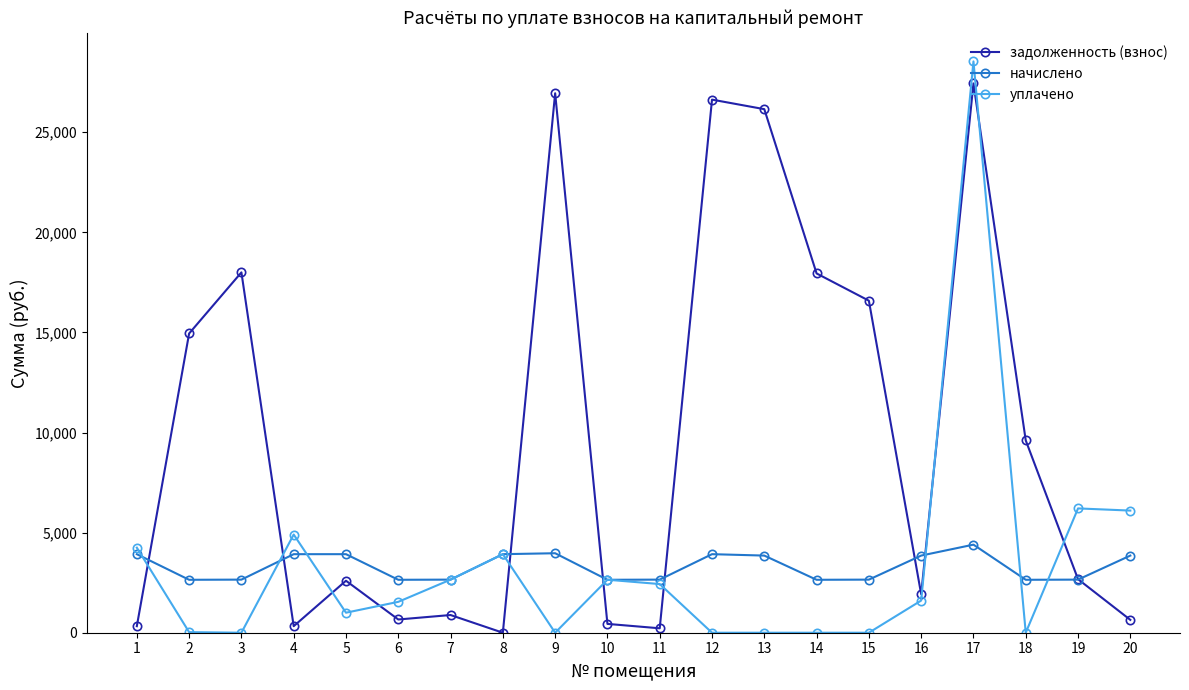

At which category is the sum across all series the highest?

17